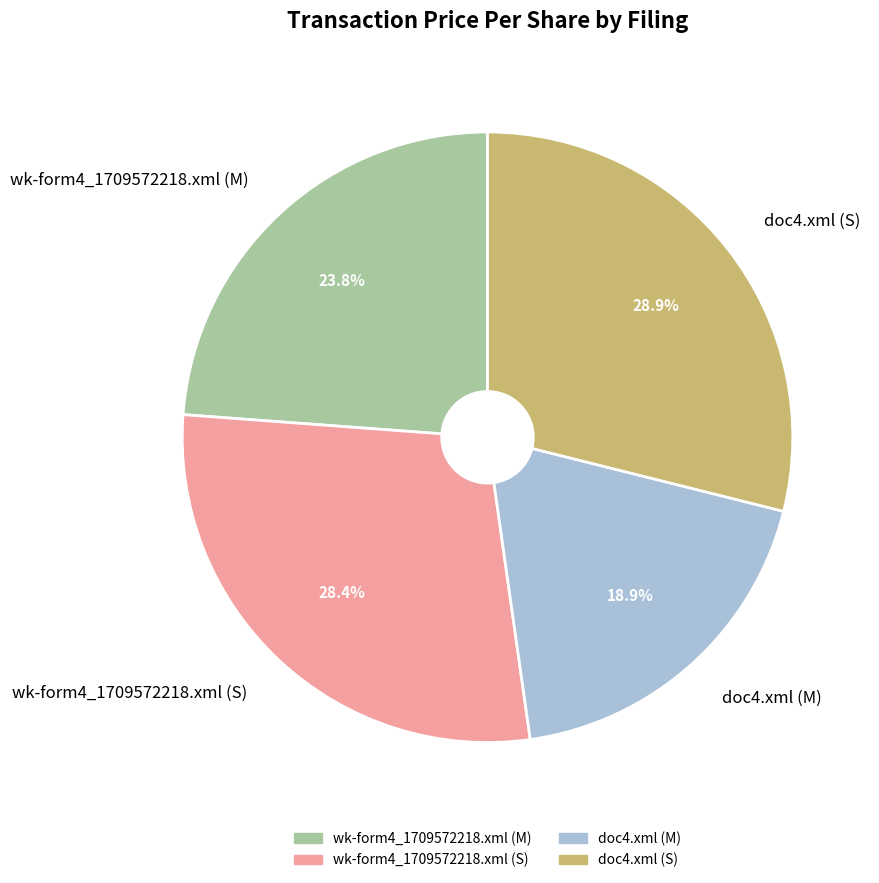

Which category has the smallest portion of the pie?

doc4.xml (M)